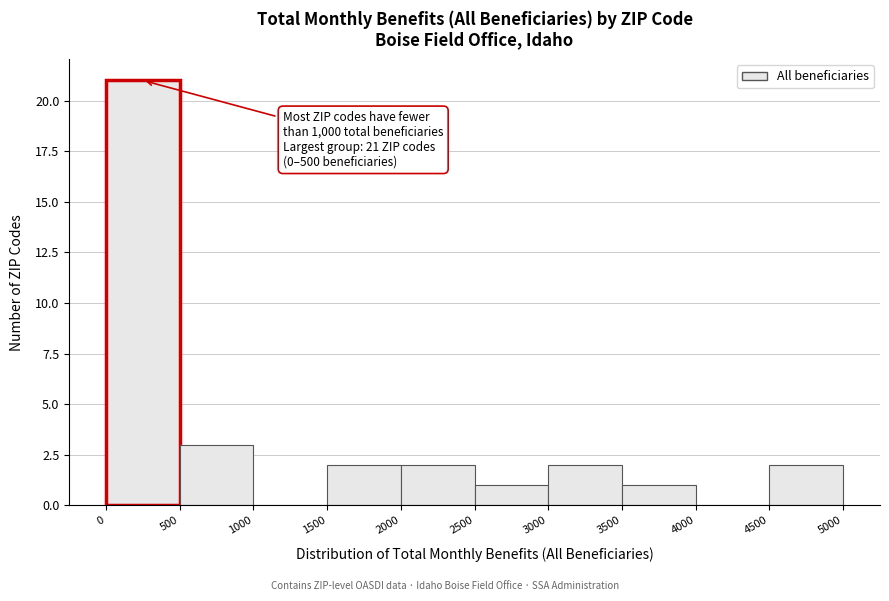

Over which range of the x-axis is the bar tallest?

0 to 500